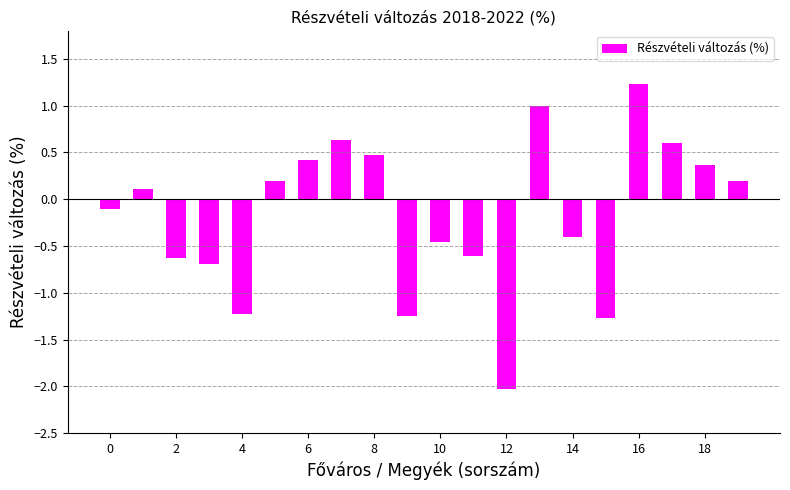

What is the greatest value displayed?

1.2